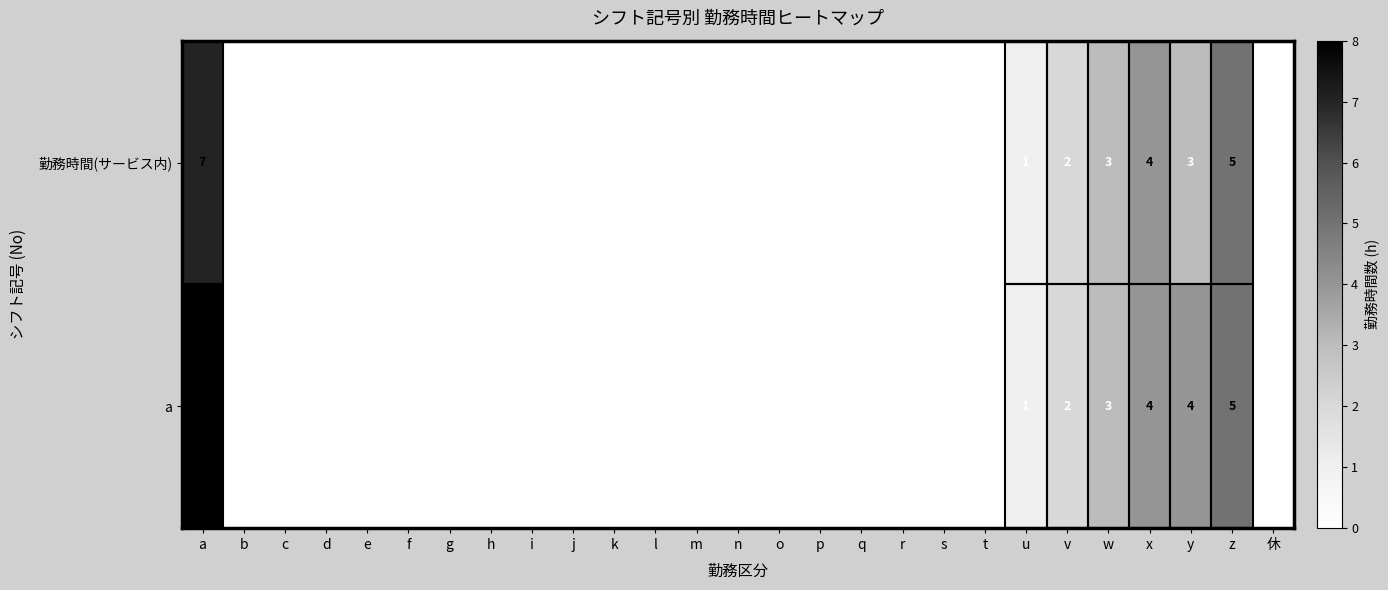

What is the greatest value displayed?

8